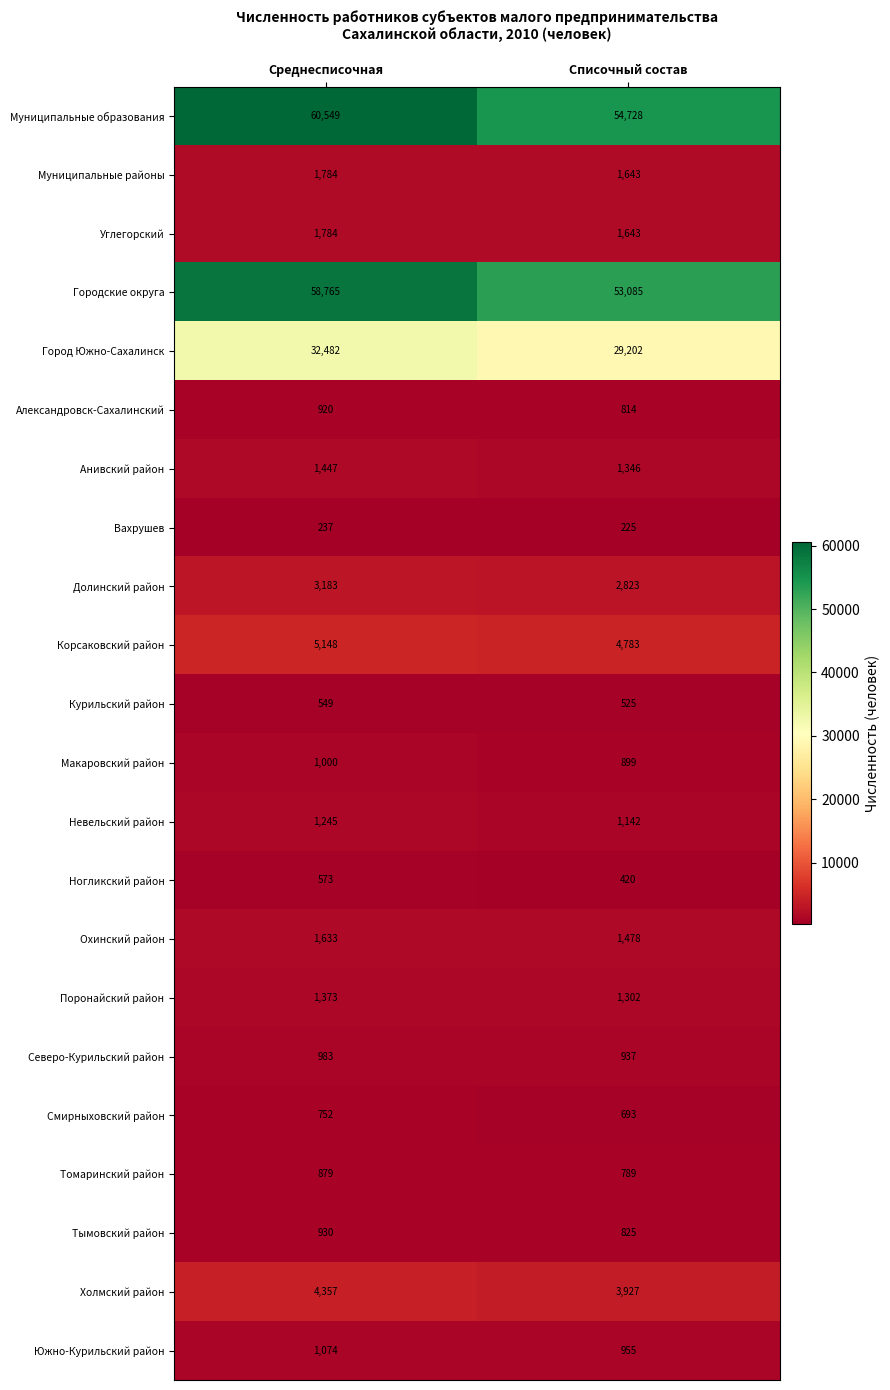

Read the Долинский район value at Среднесписочная, to the nearest 5.

3185